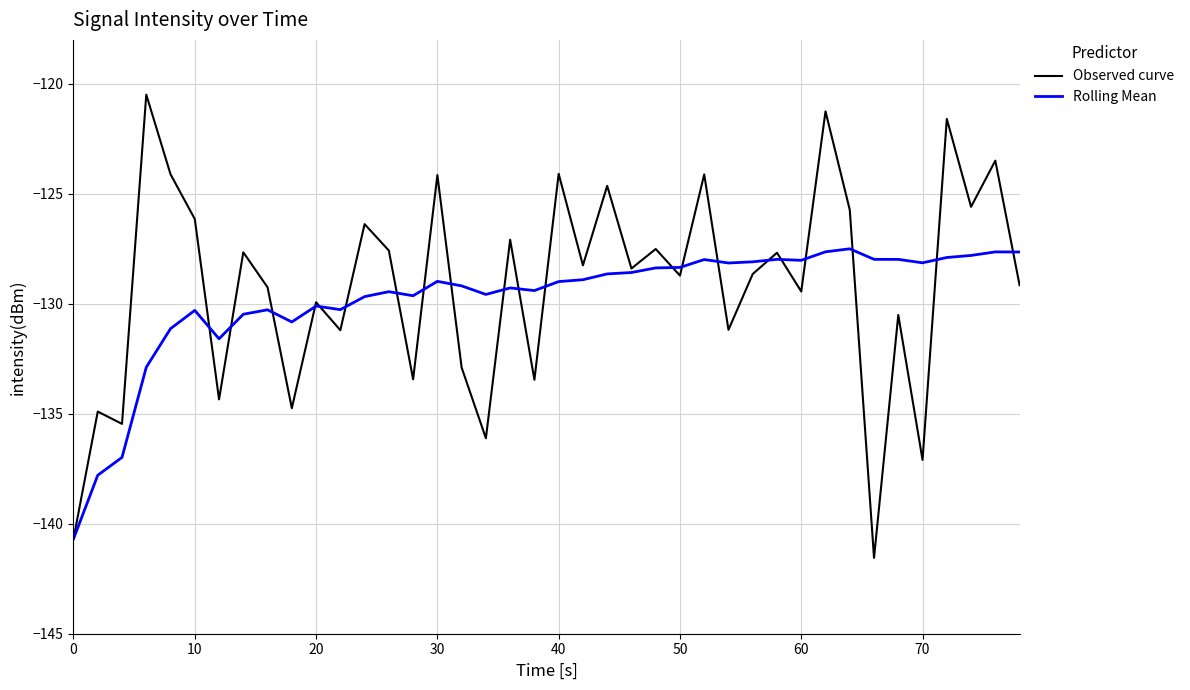

Which series has the widest spread of values?

Observed curve